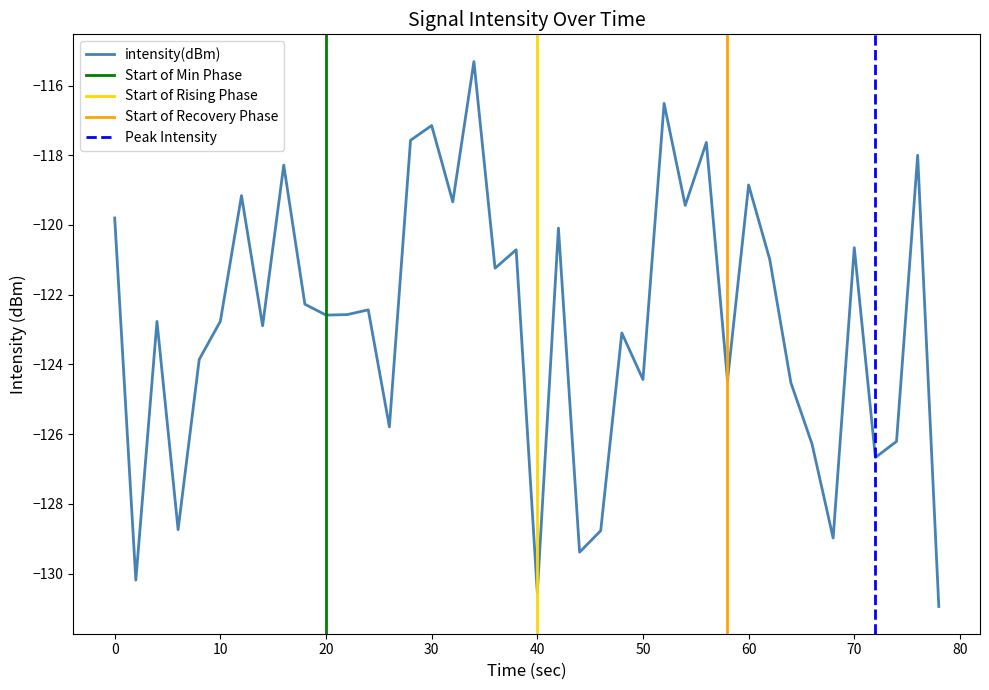

What is the greatest value displayed?

-115.3